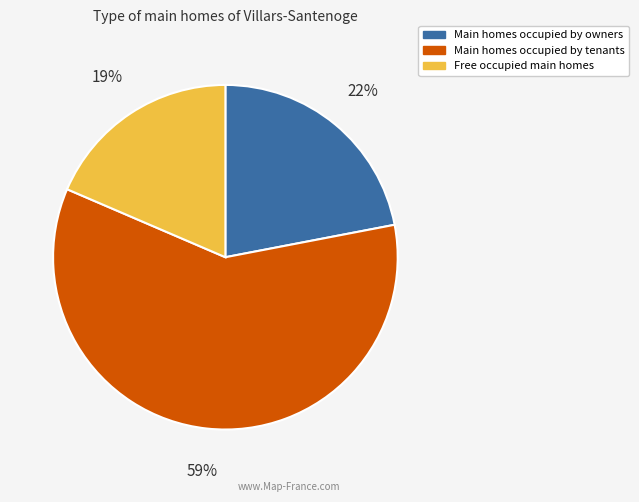

To the nearest percent, what is the average slice percentage?

33%